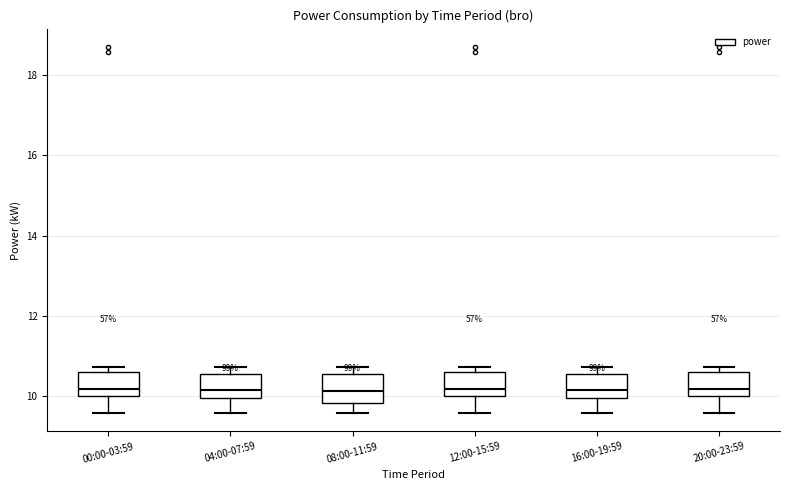

Reading left to right, transcribe this box plot: for each box, give where its median line is, the range the box spans, and where its two whiskers end, as read against the y-axis. The values are not printed on the chart, so give them approximately, as read against the axis.

00:00-03:59: median 10.2, box 10.0 to 10.6, whiskers 9.6 to 10.8
04:00-07:59: median 10.2, box 10.0 to 10.6, whiskers 9.6 to 10.8
08:00-11:59: median 10.2, box 9.8 to 10.6, whiskers 9.6 to 10.8
12:00-15:59: median 10.2, box 10.0 to 10.6, whiskers 9.6 to 10.8
16:00-19:59: median 10.2, box 10.0 to 10.6, whiskers 9.6 to 10.8
20:00-23:59: median 10.2, box 10.0 to 10.6, whiskers 9.6 to 10.8